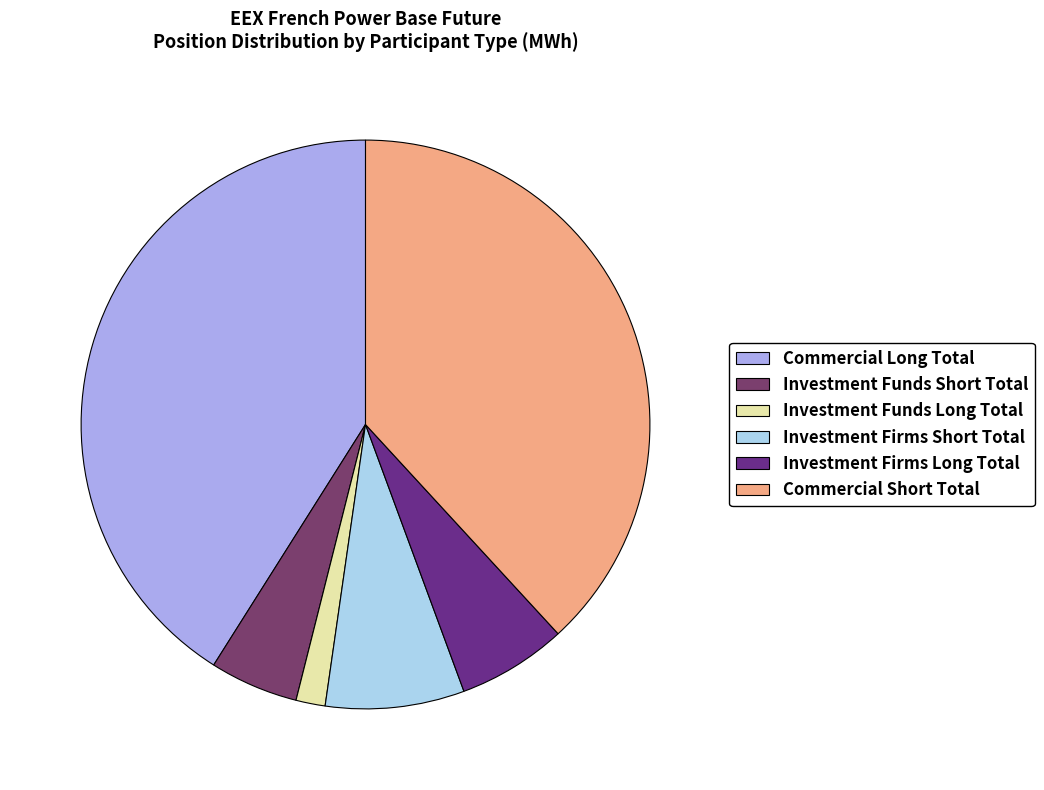

Is it true that Commercial Long Total is 41% of the pie?

True